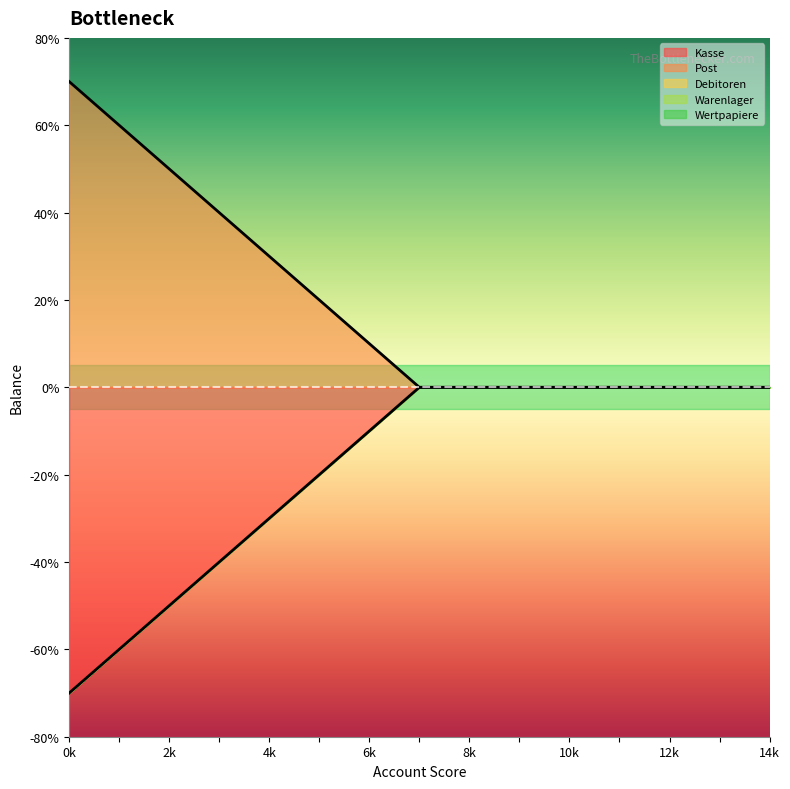

How many distinct data groups are displayed?

5